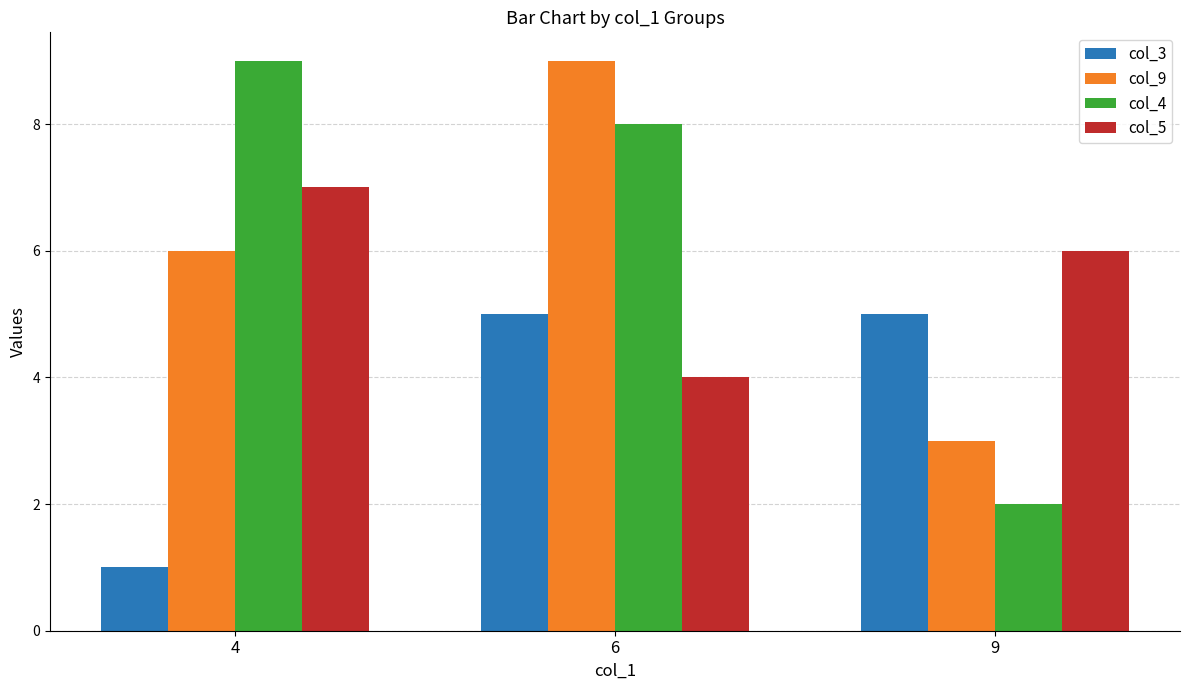

Is the value of col_3 at 9 greater than the value of col_5 at 9?

No